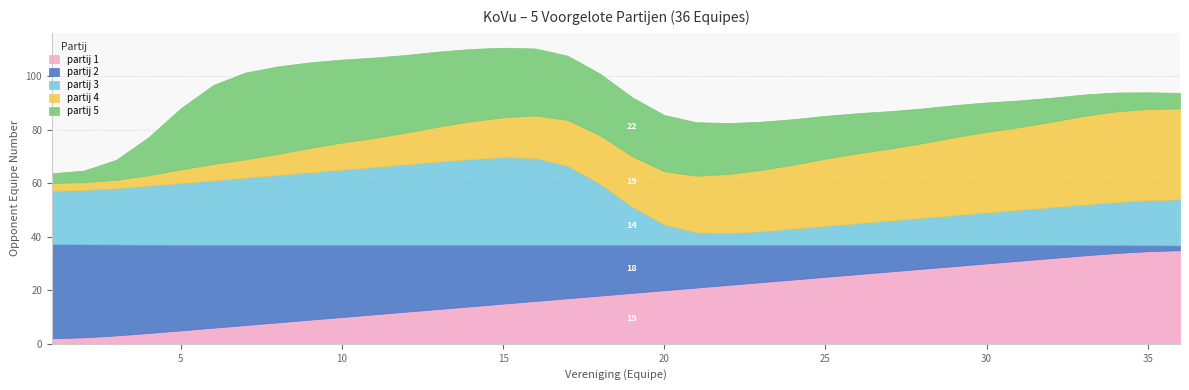

True or false: partij 4 and partij 2 cross at least once.

True